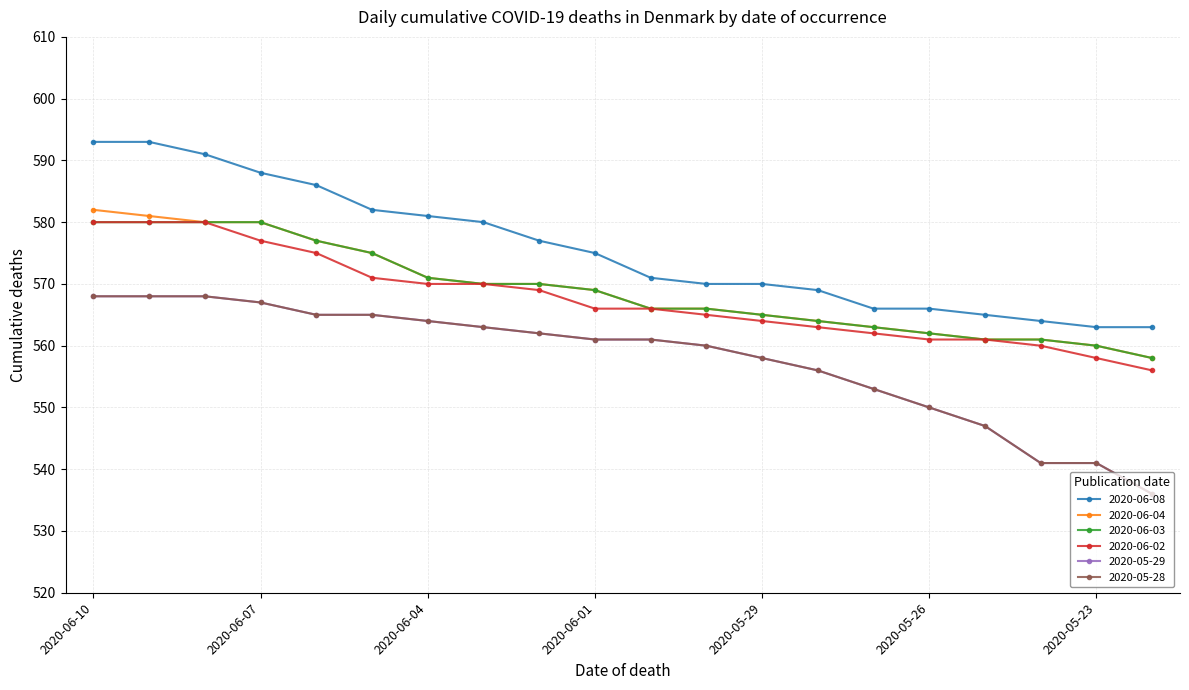

What is the difference between the second highest and minimum values in the 2020-05-28 series?

32